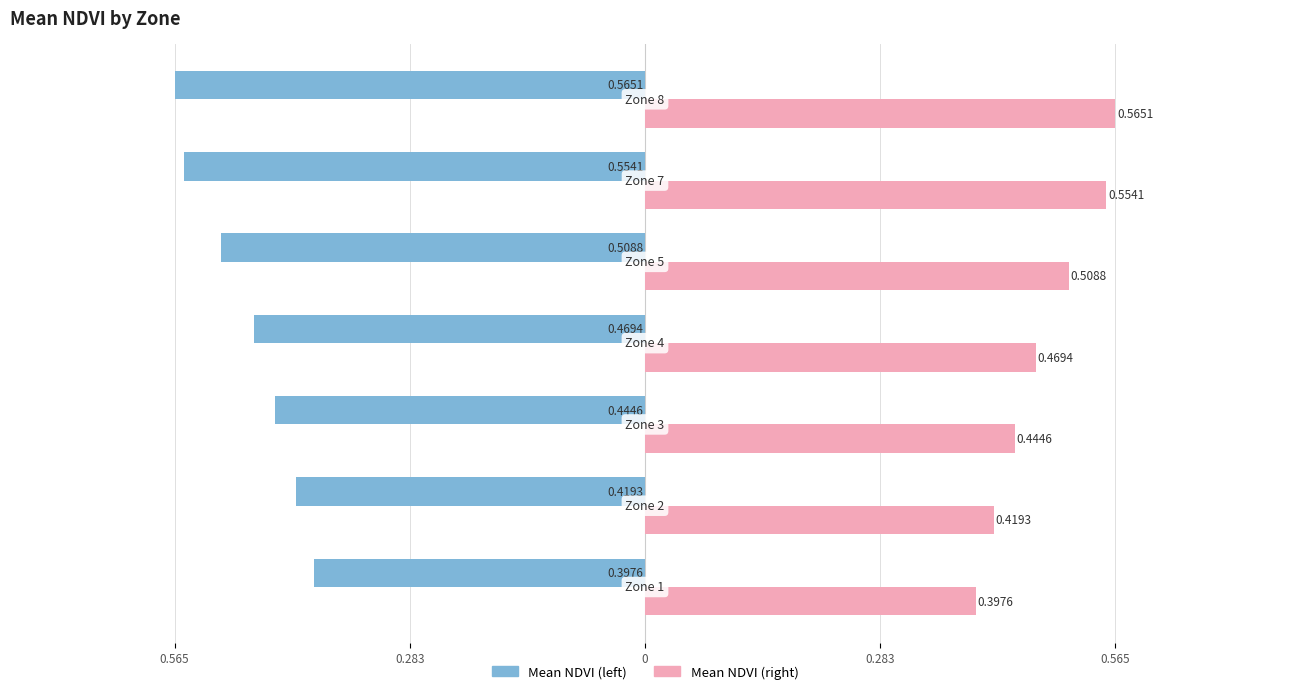

True or false: Mean NDVI has a value of -0.6 at 0.283.

False